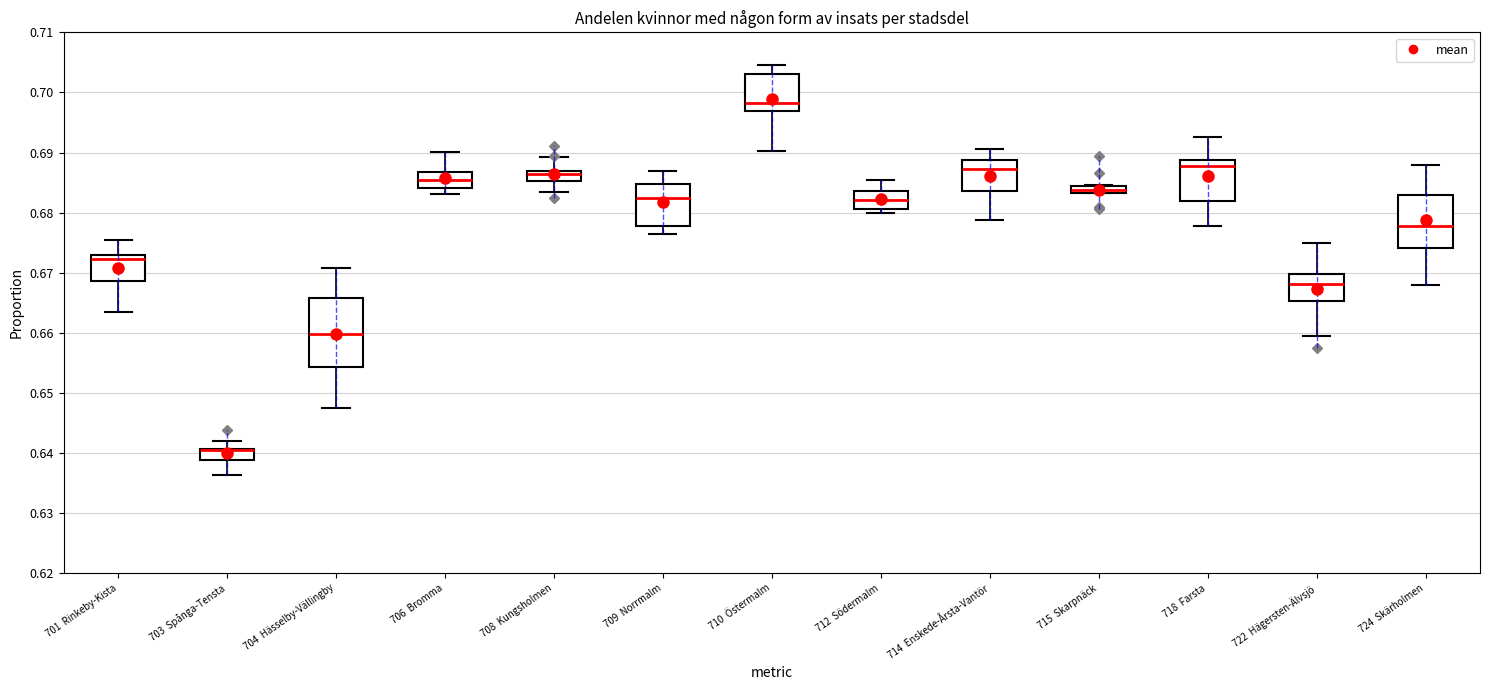

Which box is the tallest, from its lower edge to its upper edge?

704 Hässelby-Vällingby